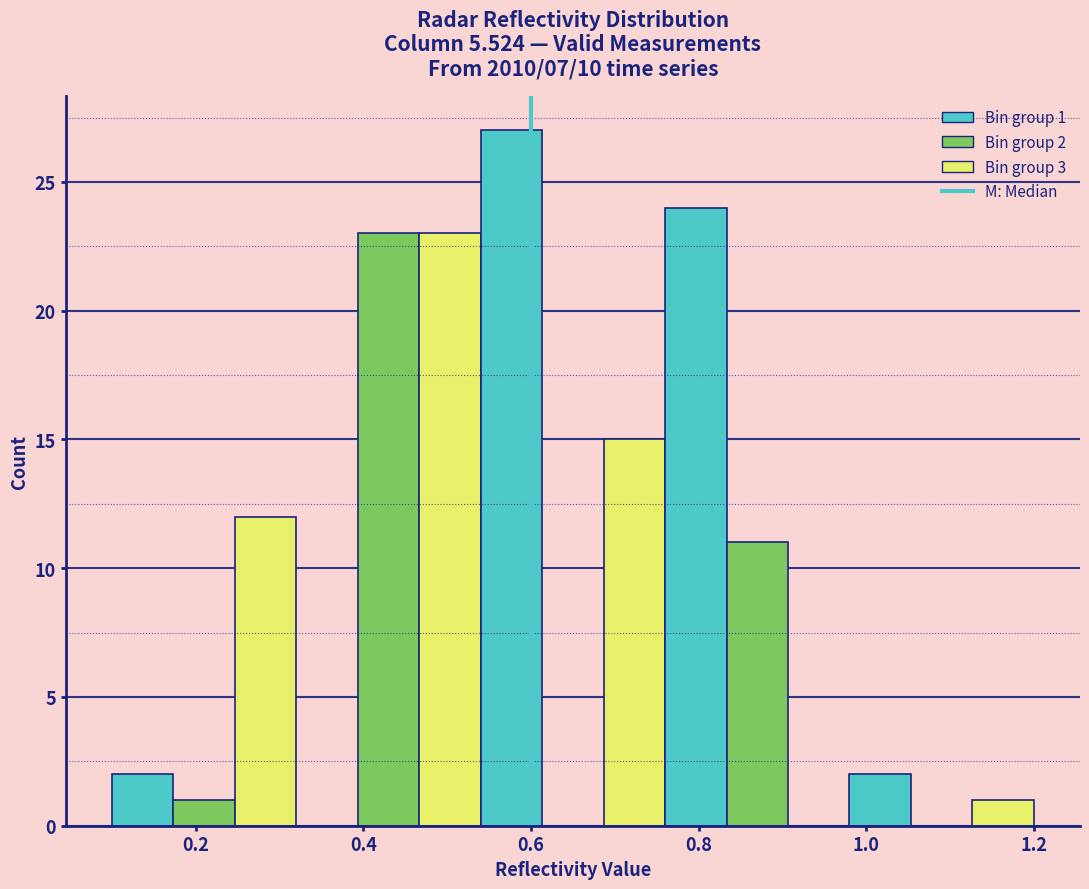

Around what value on the x-axis is the tallest bar? Give the approximate position of its centre, as read against the axis.

0.58